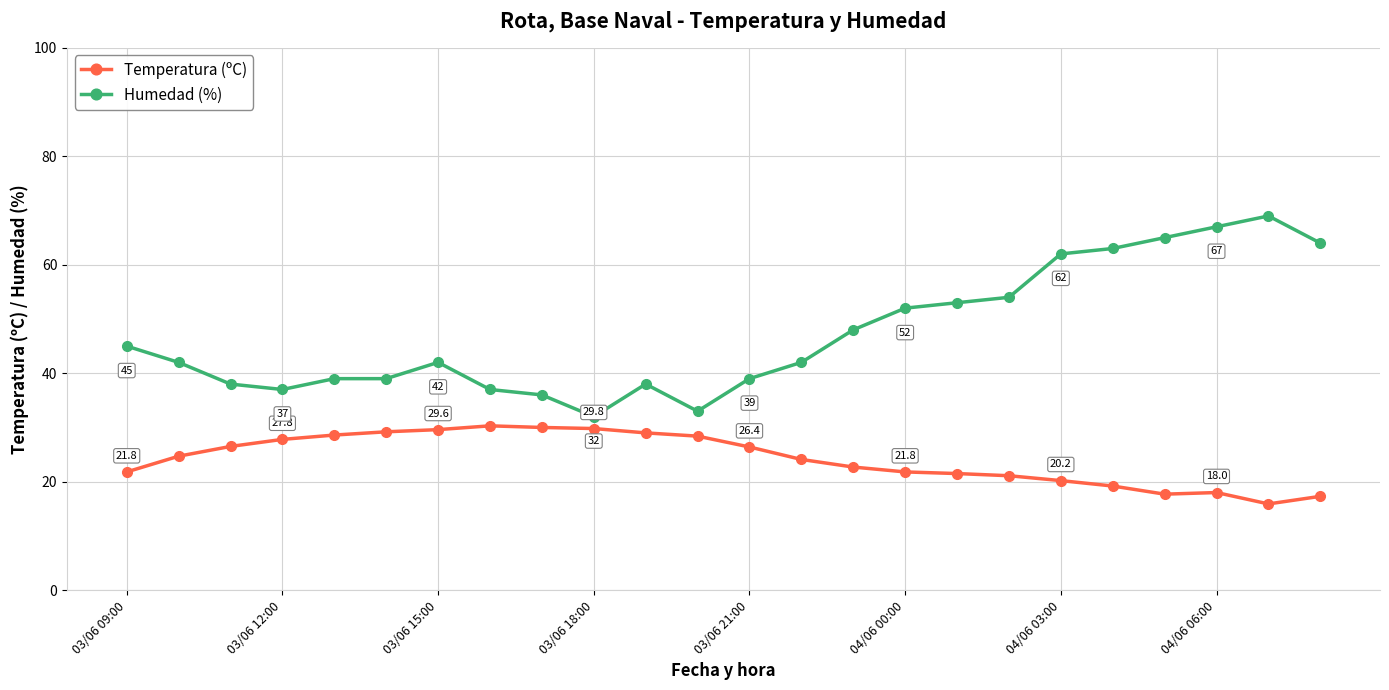

At how many categories does at least one series exceed 21?

24